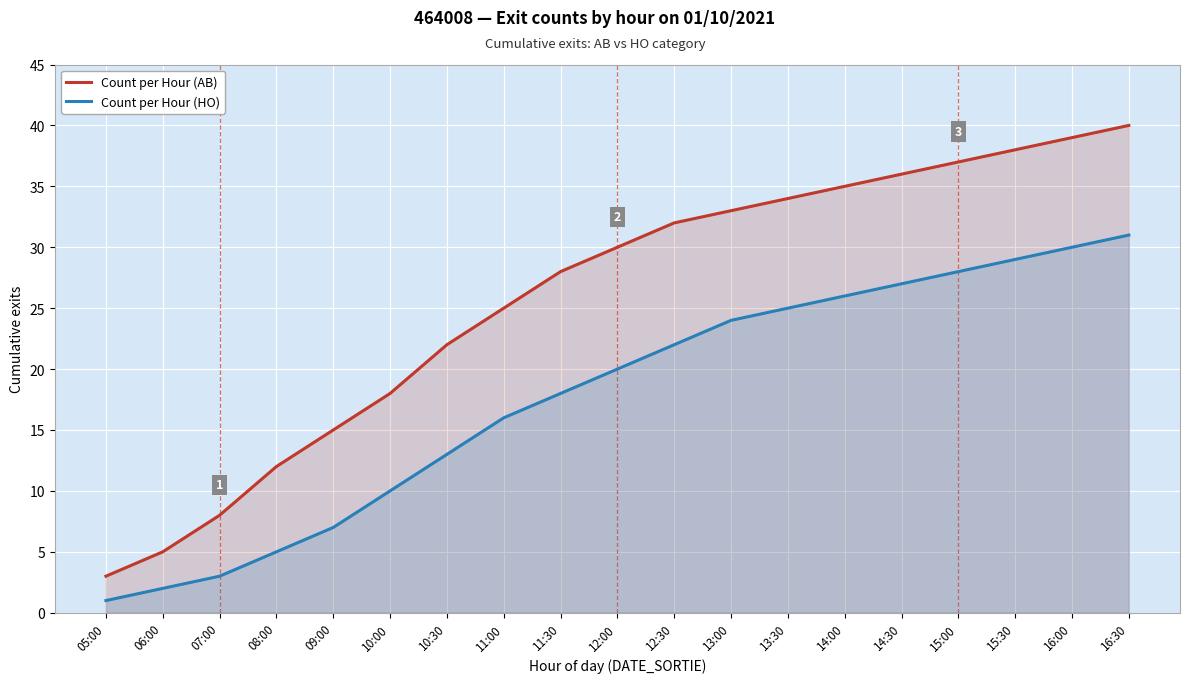

Count the number of data series in this chart.

2